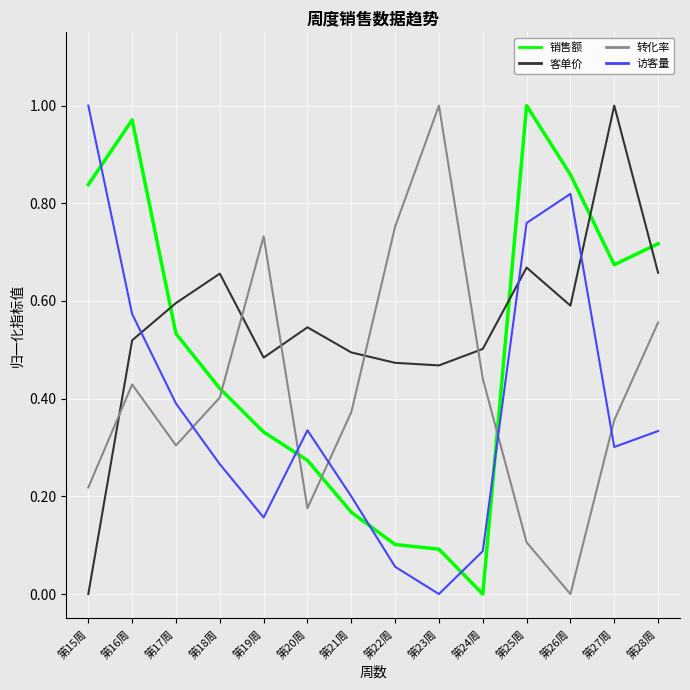

What is the total value across all series at 第19周?

1.7